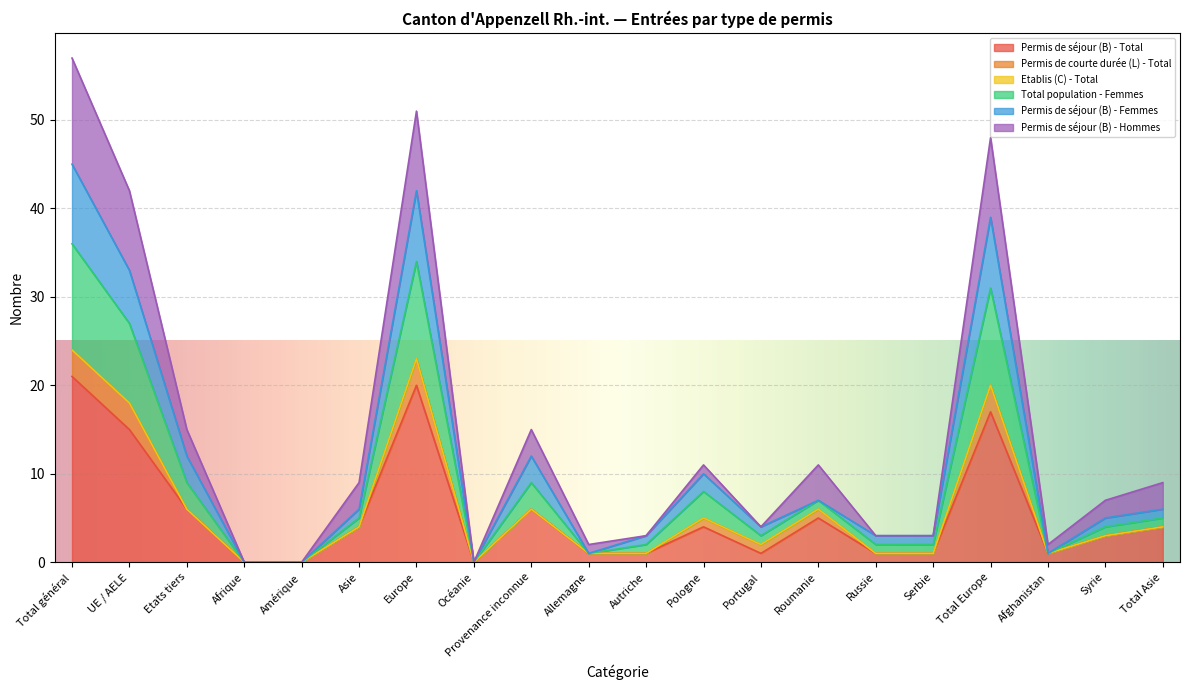

How many positive values does the Permis de séjour (B) - Total series have?

17